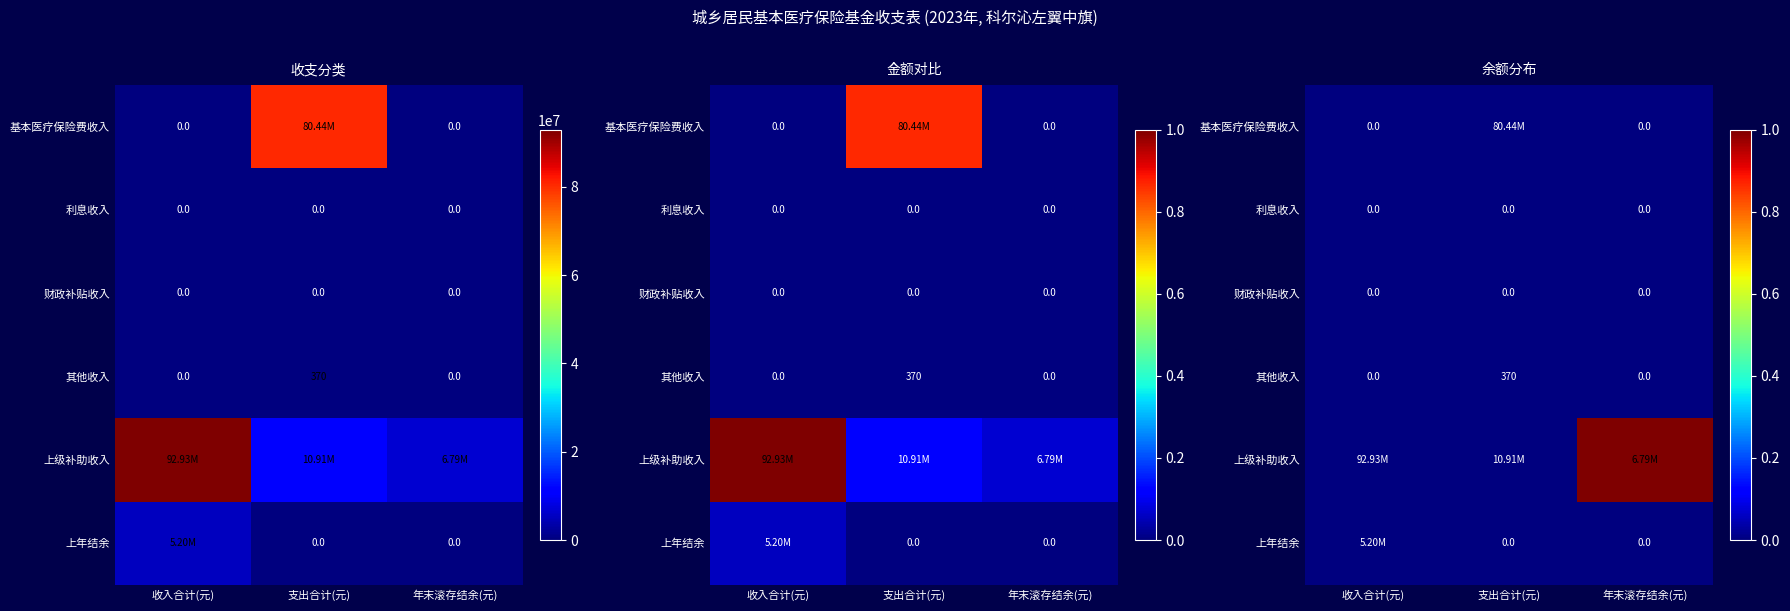

Which series has the largest total across all categories?

上级补助收入